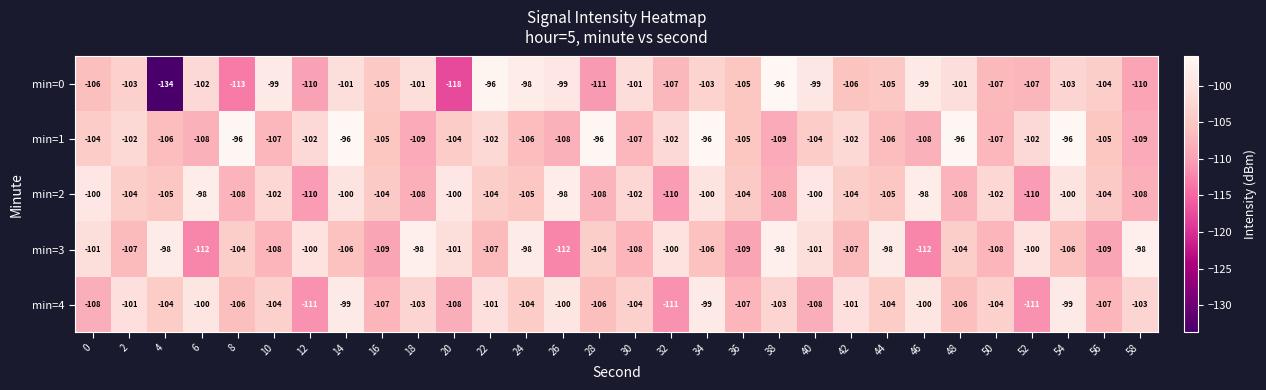

Read the min=2 value at 44, to the nearest 5.

-105